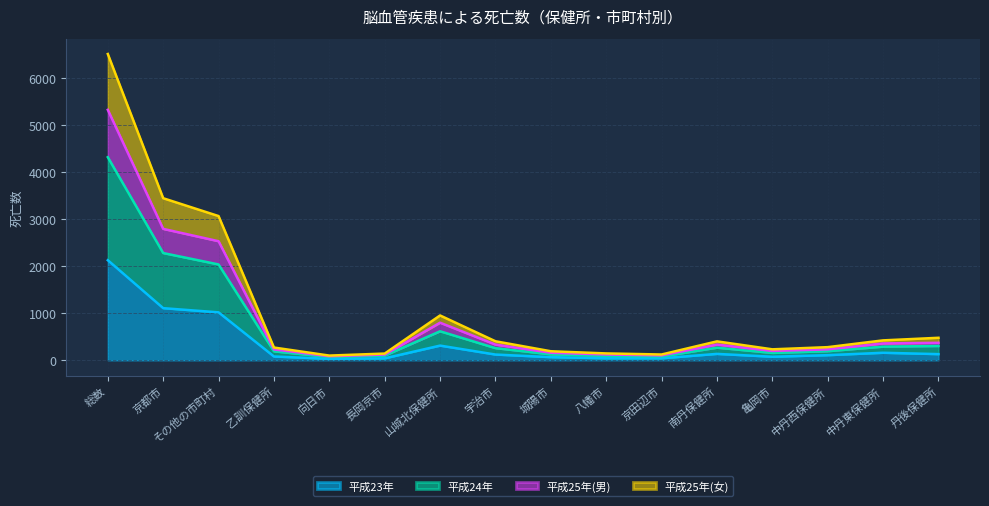

At which label does 平成23年 reach its peak?

総数